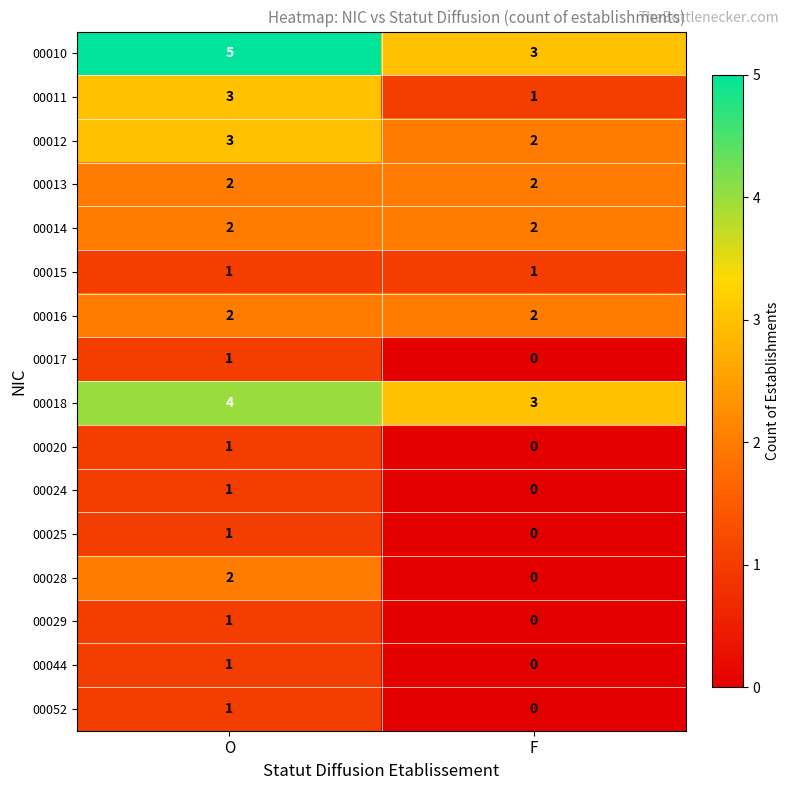

What is the difference between the highest and lowest values at O?

4